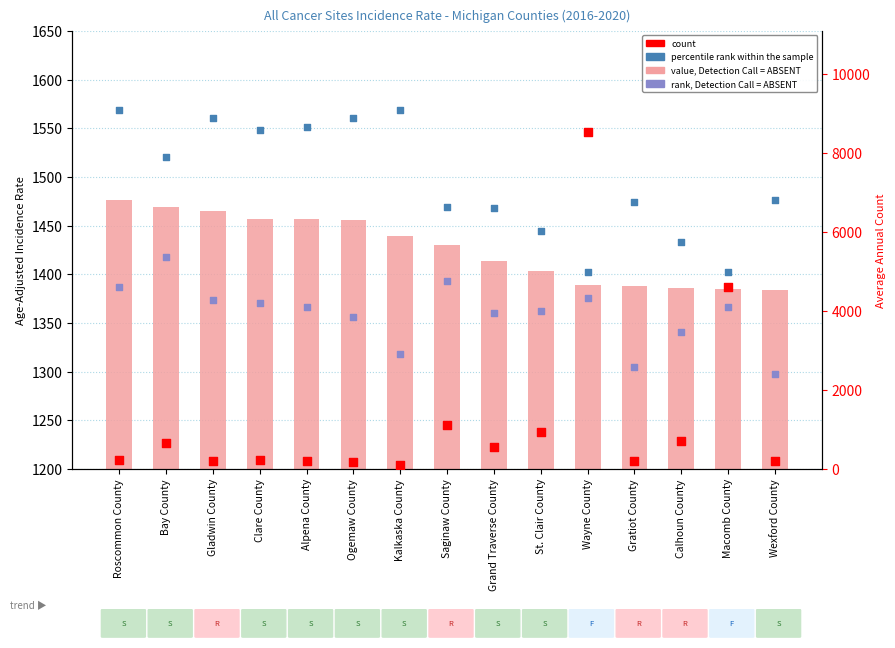

Which series has the widest spread of Y values?

count